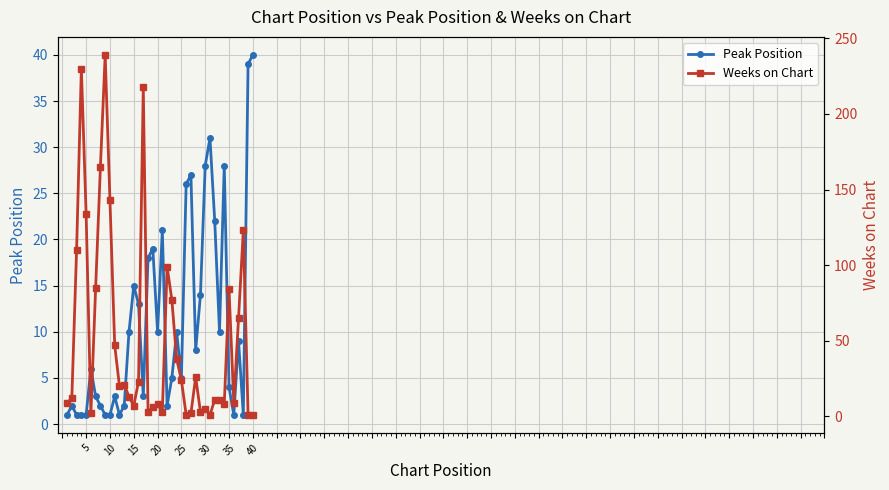

At which label does Peak Position reach its peak?

40